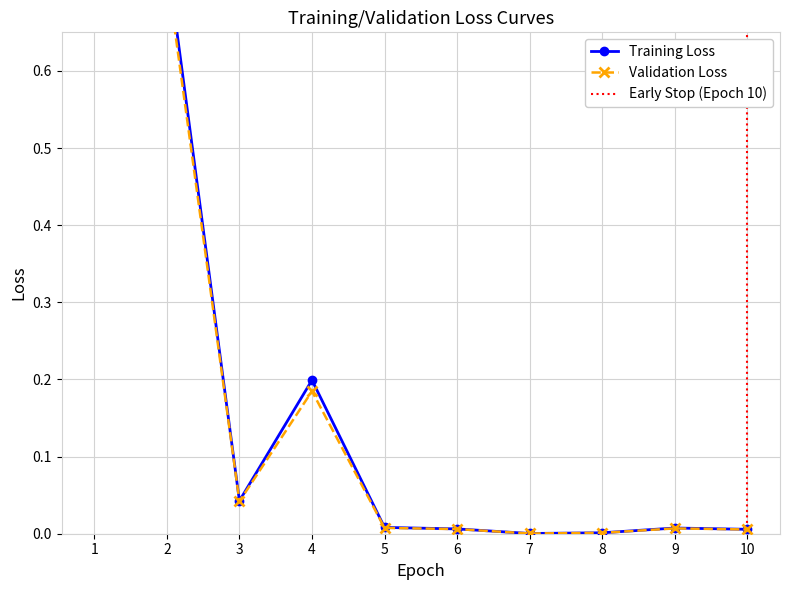

What is the sum of all Training Loss values?

2.0